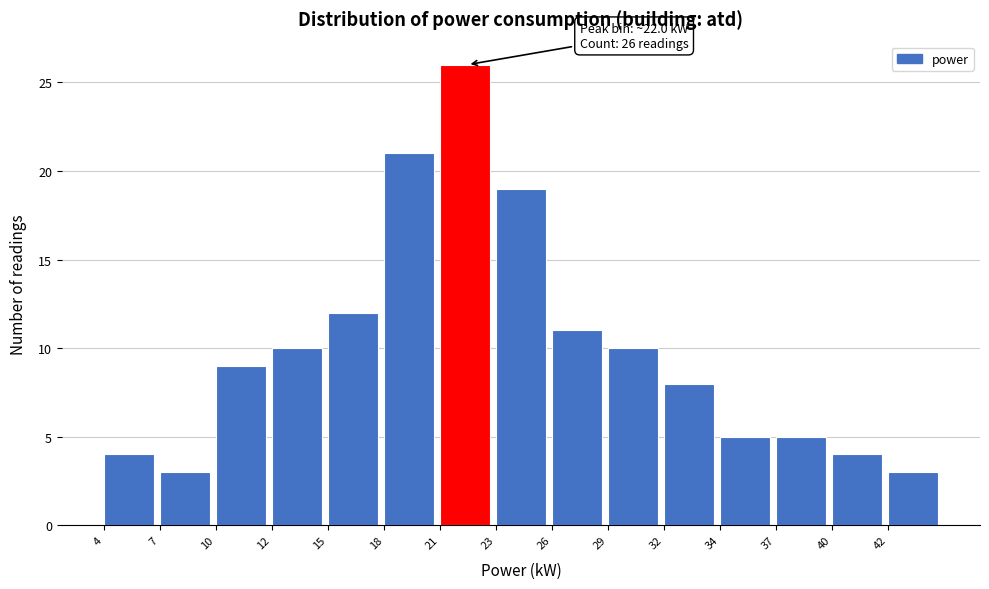

Reading right to left, what are all the values shown in this chart?

42=3	40=4	37=5	34=5	32=8	29=10	26=11	23=19	21=26	18=21	15=12	12=10	10=9	7=3	4=4